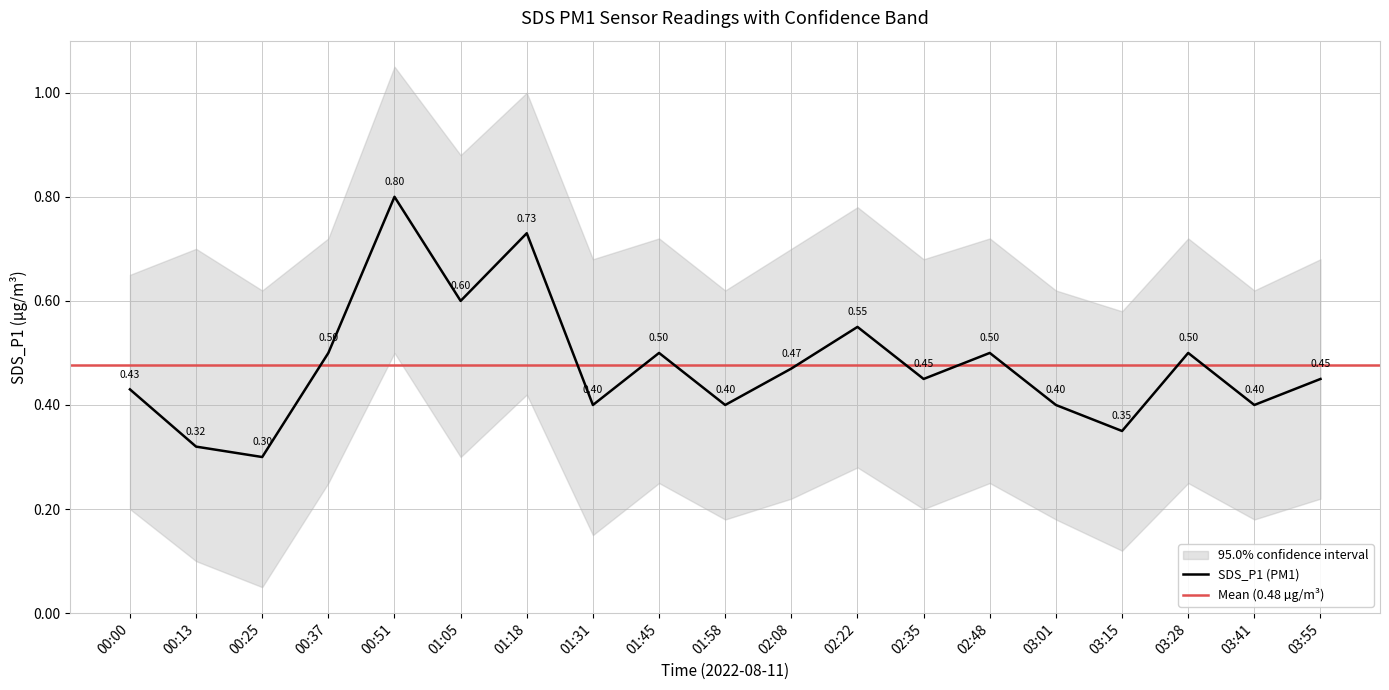

Is it true that SDS_P1 equals 0.2 at 01:31?

False